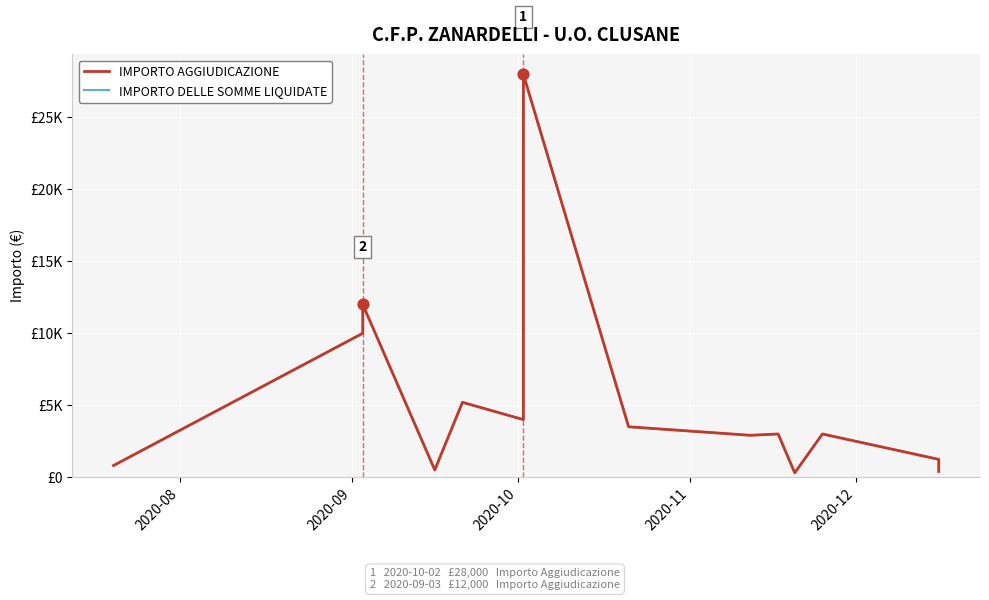

Which series contains the lowest Y value?

IMPORTO AGGIUDICAZIONE